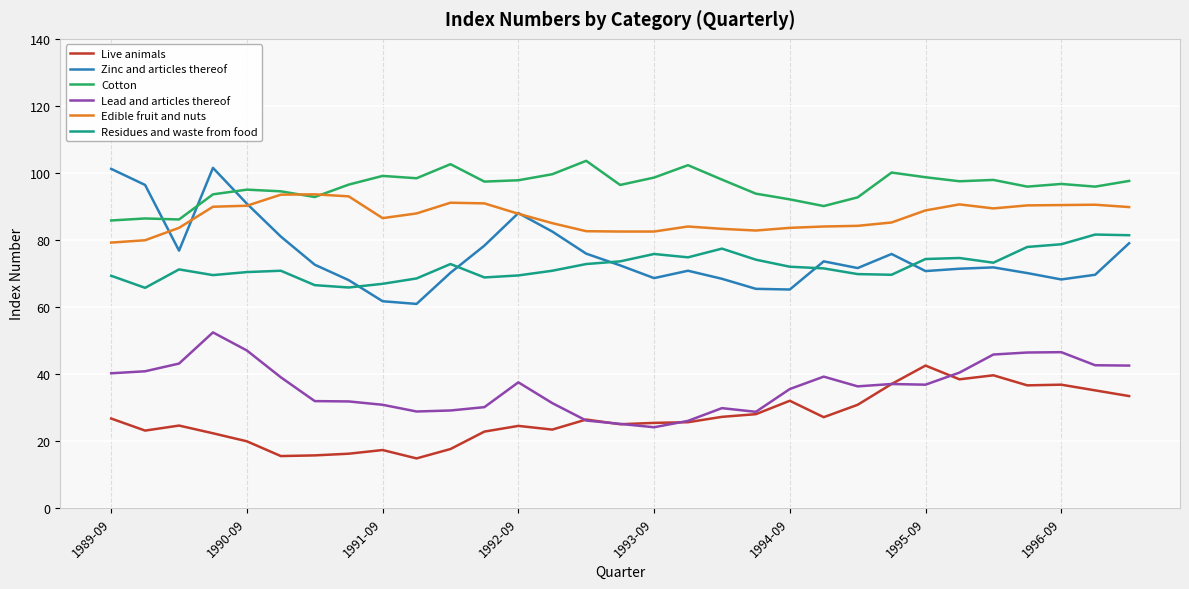

What is the highest value of the Live animals series?

42.5